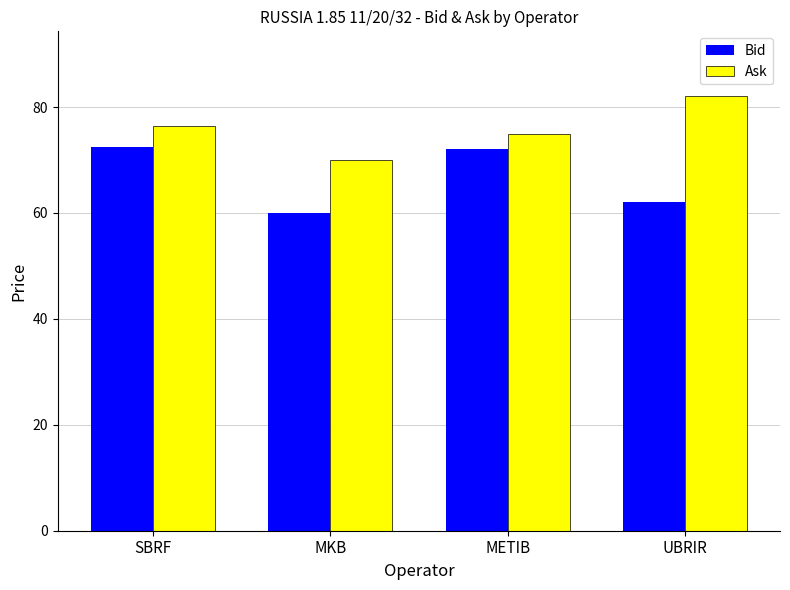

The value of Ask at MKB is 70.0. True or false?

True